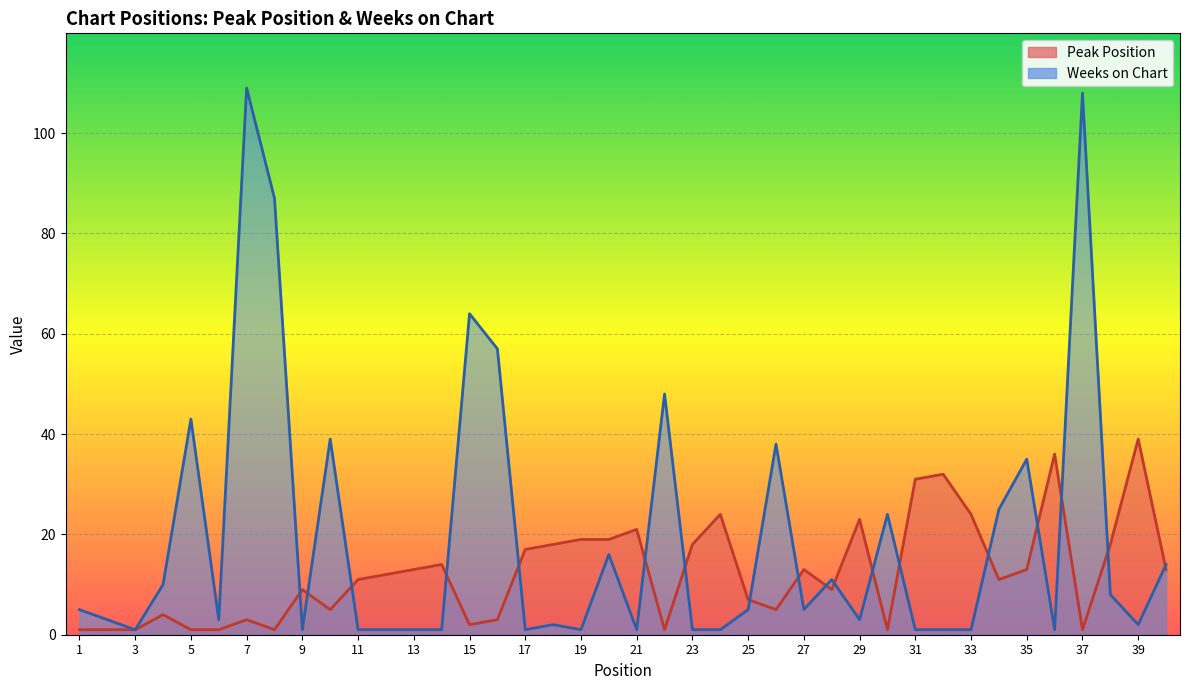

What is the highest value of the Peak Position series?

39